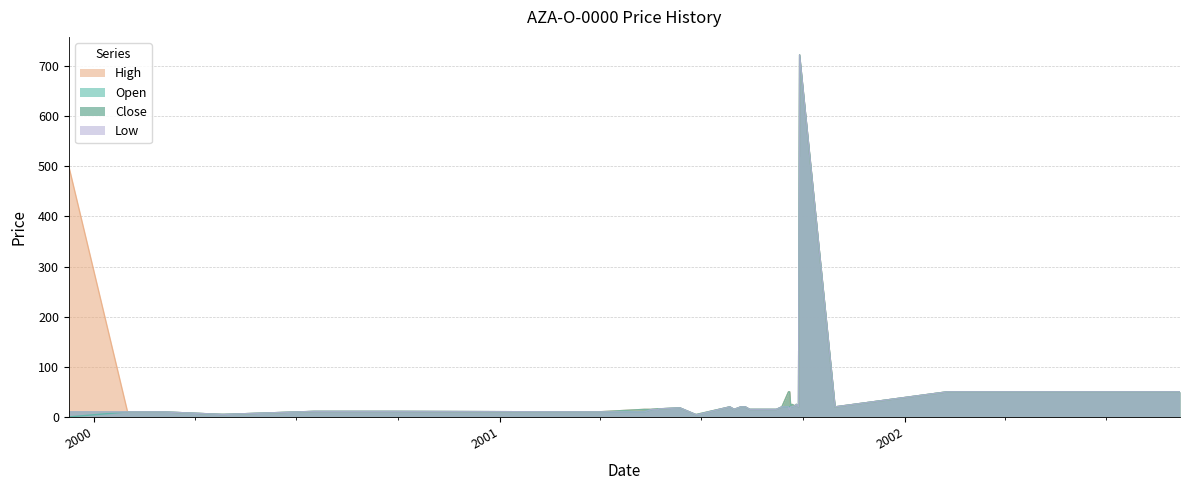

What is the sum of all Low values?

1382